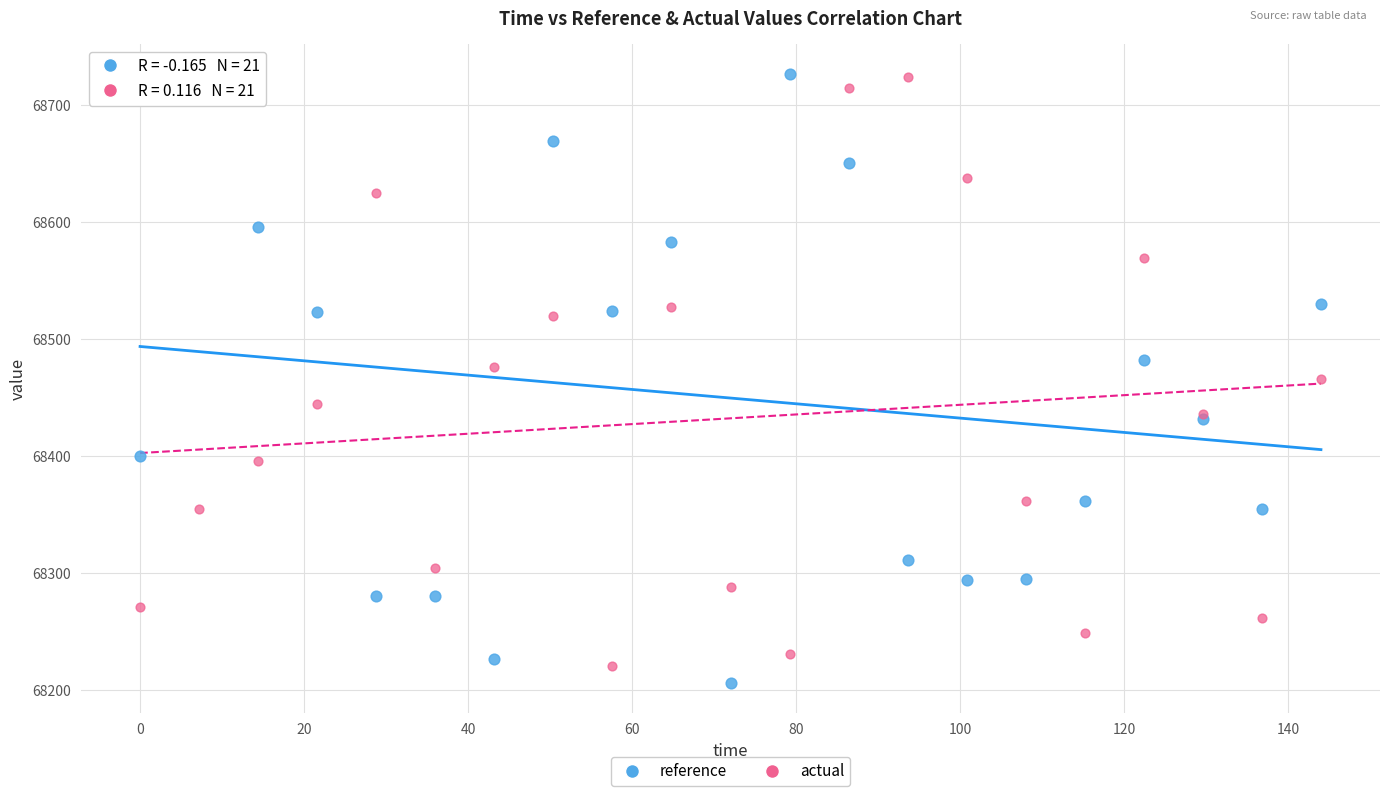

Which series reaches the minimum Y coordinate?

reference